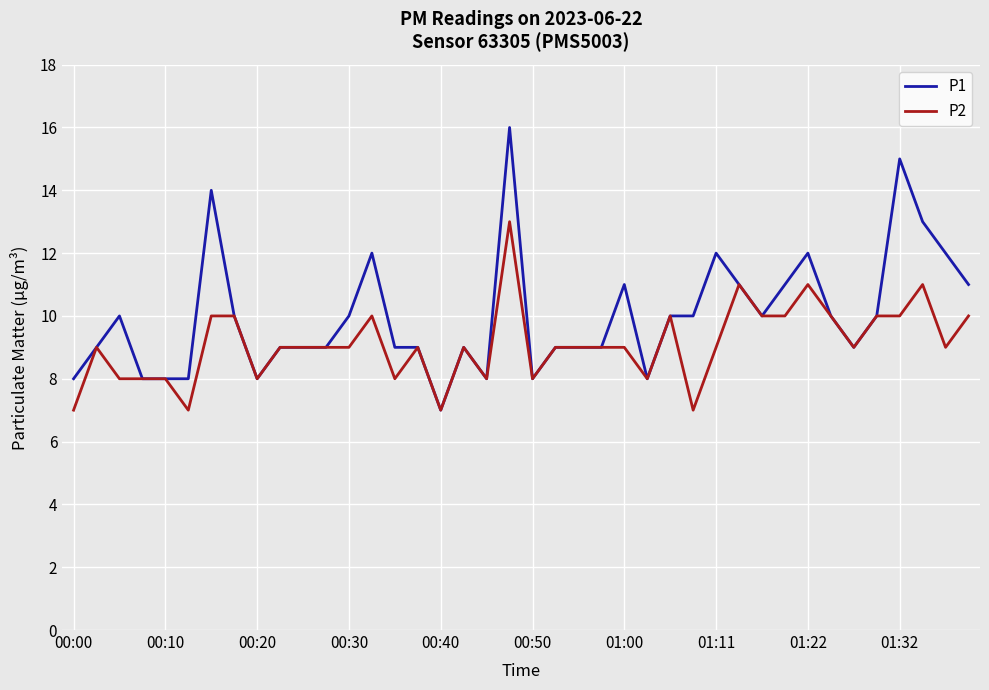

What is the difference between the maximum and minimum values in the P2 series?

6